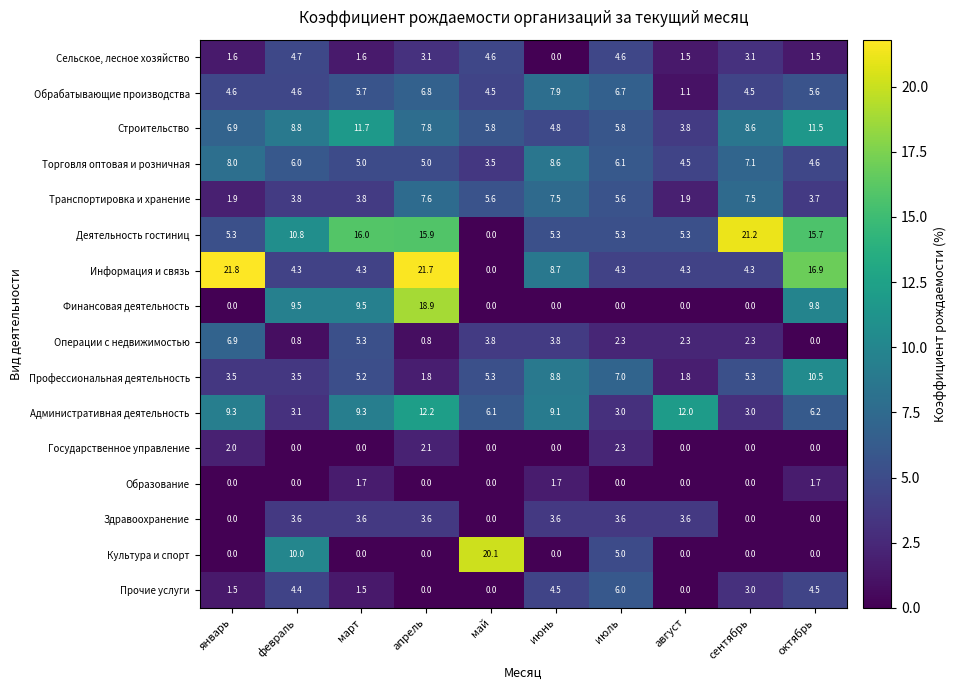

List the series in order of their peak value, highest first.

Информация и связь, Деятельность гостиниц, Культура и спорт, Финансовая деятельность, Административная деятельность, Строительство, Профессиональная деятельность, Торговля оптовая и розничная, Обрабатывающие производства, Транспортировка и хранение, Операции с недвижимостью, Прочие услуги, Сельское, лесное хозяйство, Здравоохранение, Государственное управление, Образование